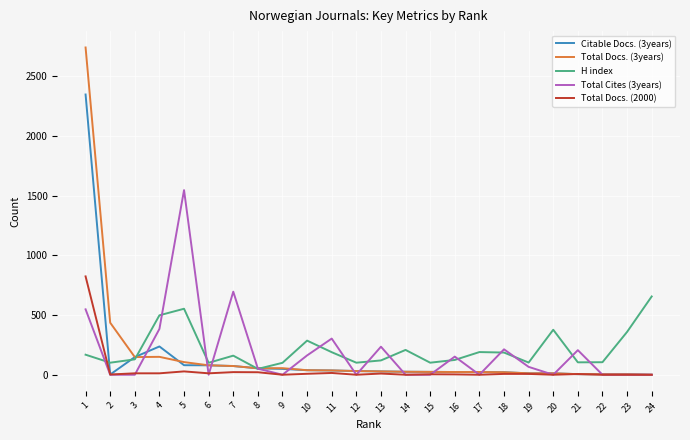

Which series has the widest spread of values?

Total Docs. (3years)